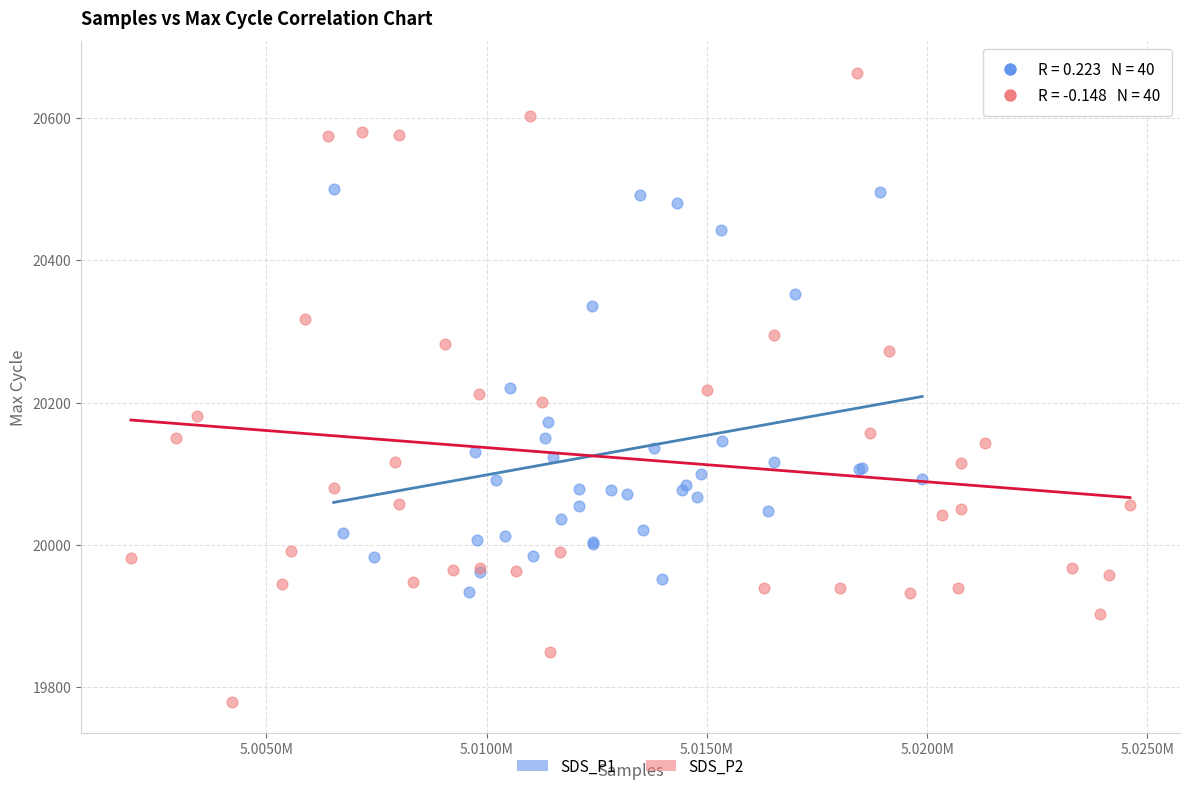

What are all the series names shown in the legend?

SDS_P1, SDS_P2